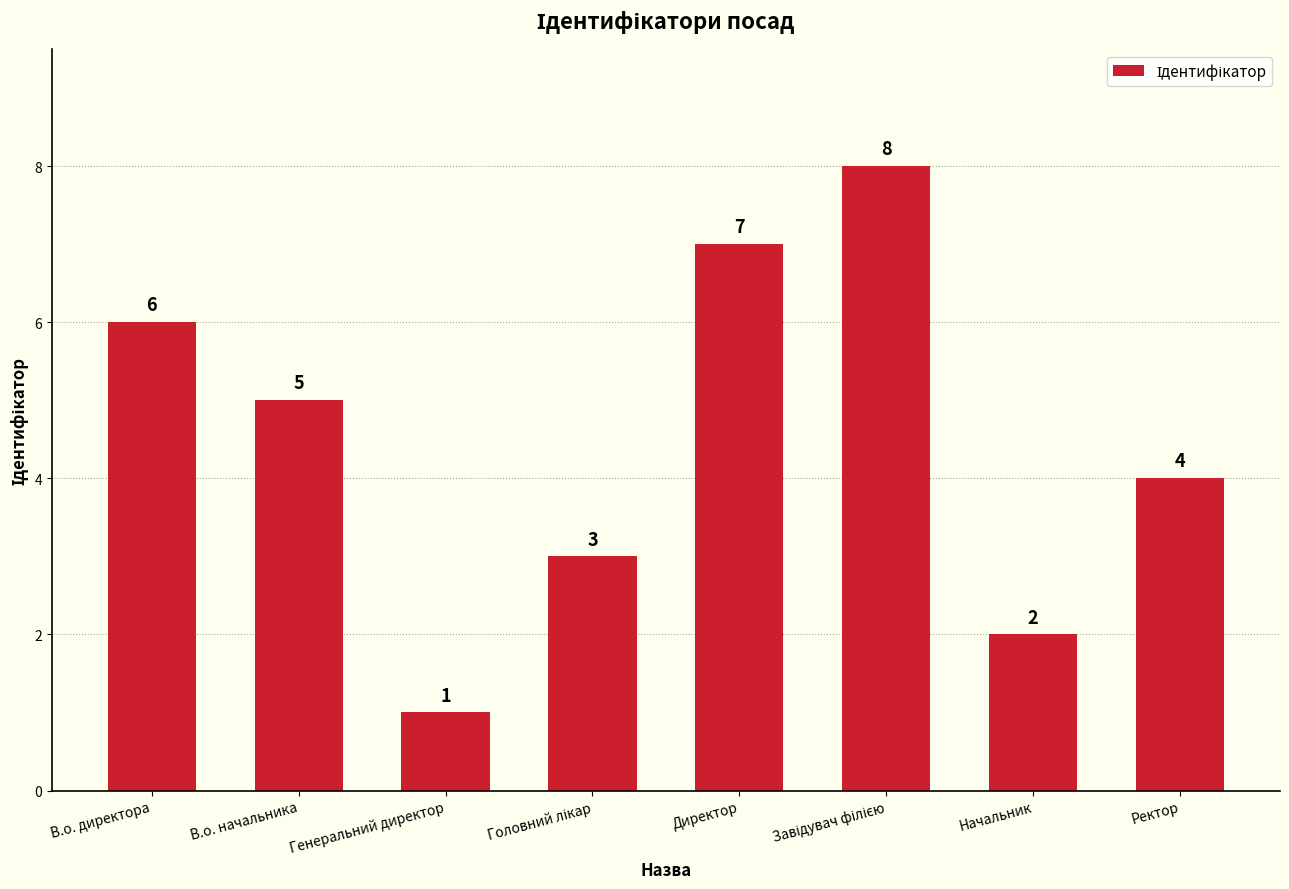

The value at Генеральний директор is 1. True or false?

True